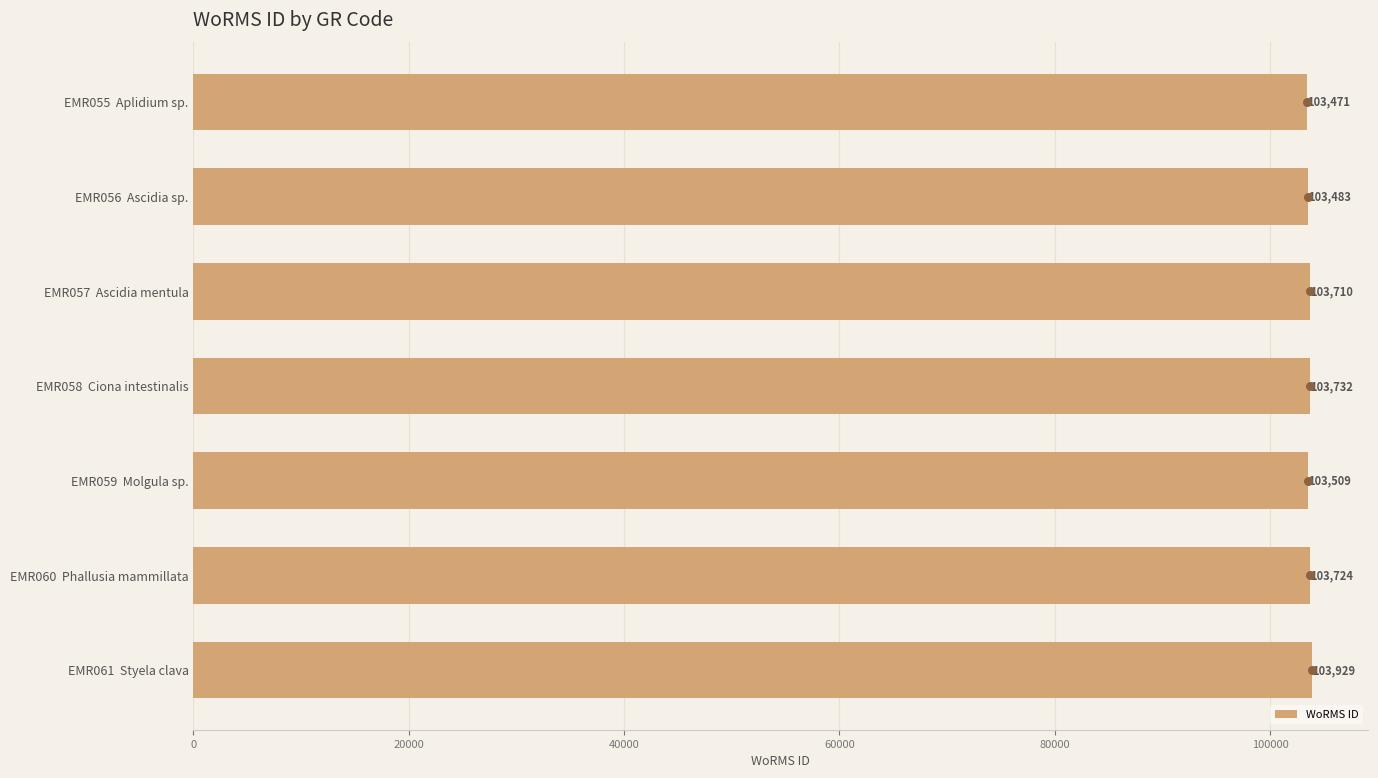

Is it true that WoRMS ID equals 103724 at EMR060  Phallusia mammillata?

True